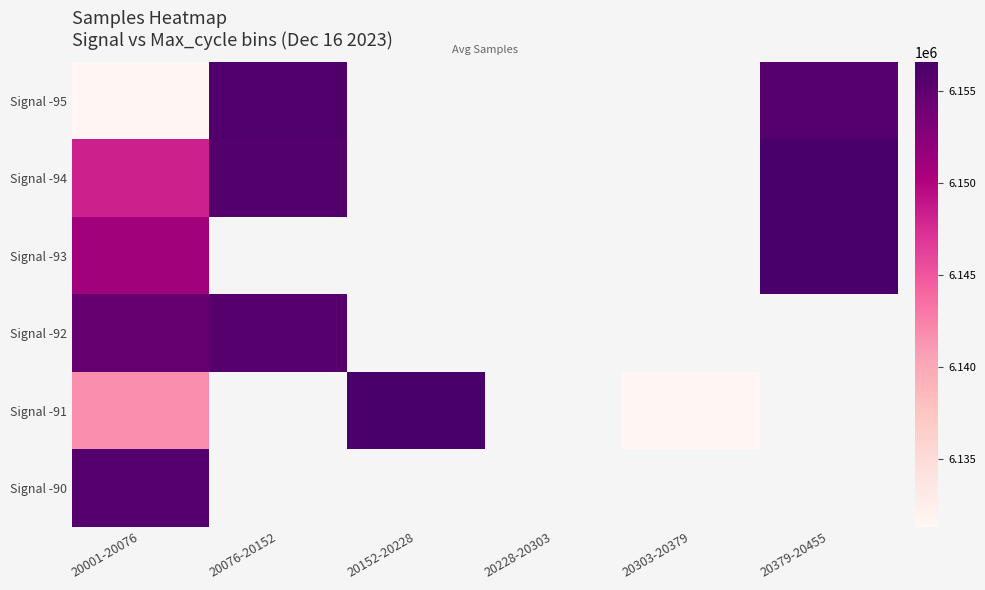

List the series in order of their overall mean, lowest first.

Signal -95, Signal -94, Signal -93, Signal -92, Signal -91, Signal -90